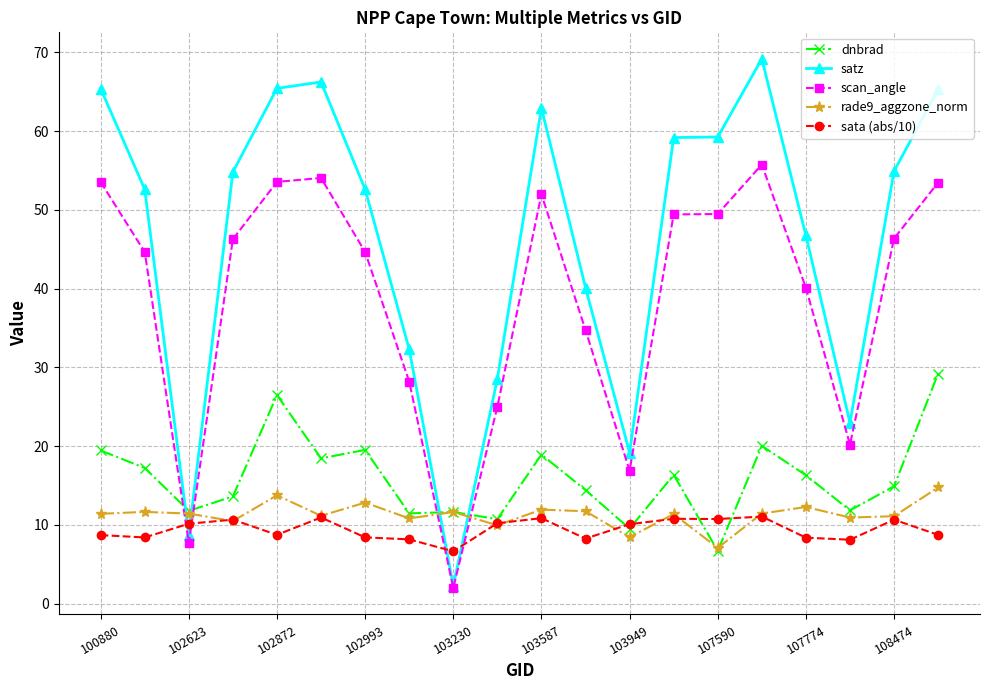

How many intersections are there between dnbrad and satz?

4